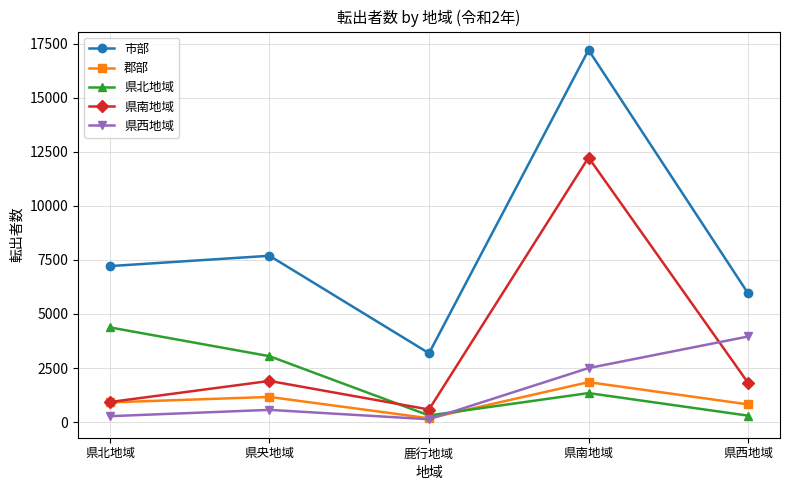

Count the number of categories in the chart.

5